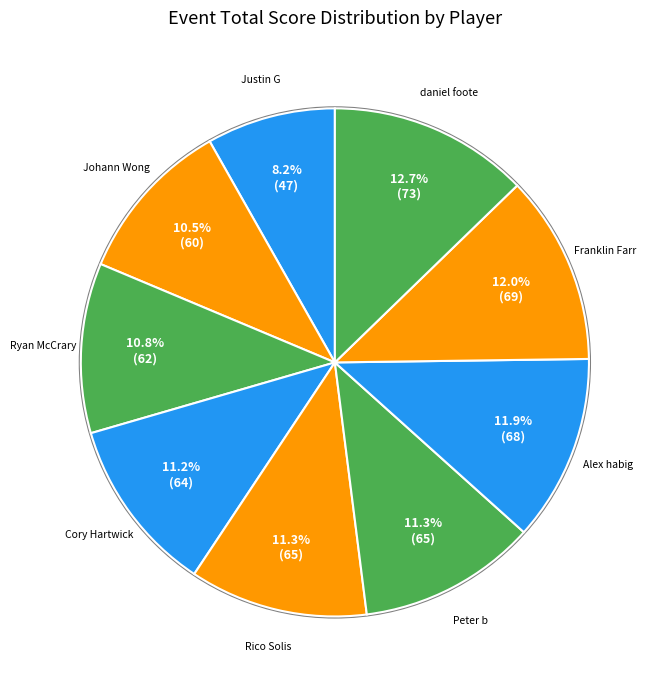

Does Cory Hartwick represent more than half of the total?

No